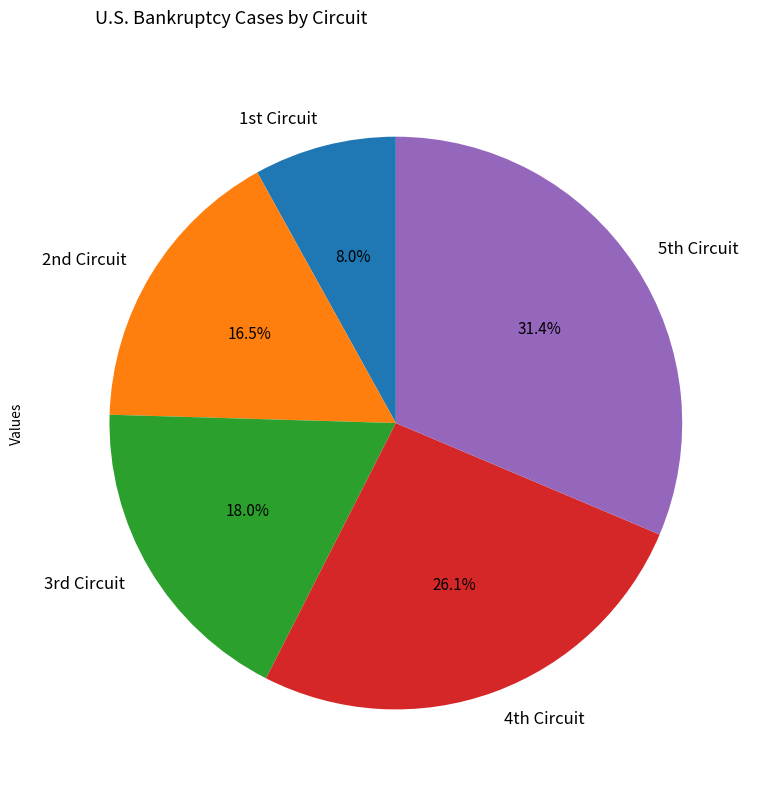

Rank the categories by value from highest to lowest.

5th Circuit, 4th Circuit, 3rd Circuit, 2nd Circuit, 1st Circuit